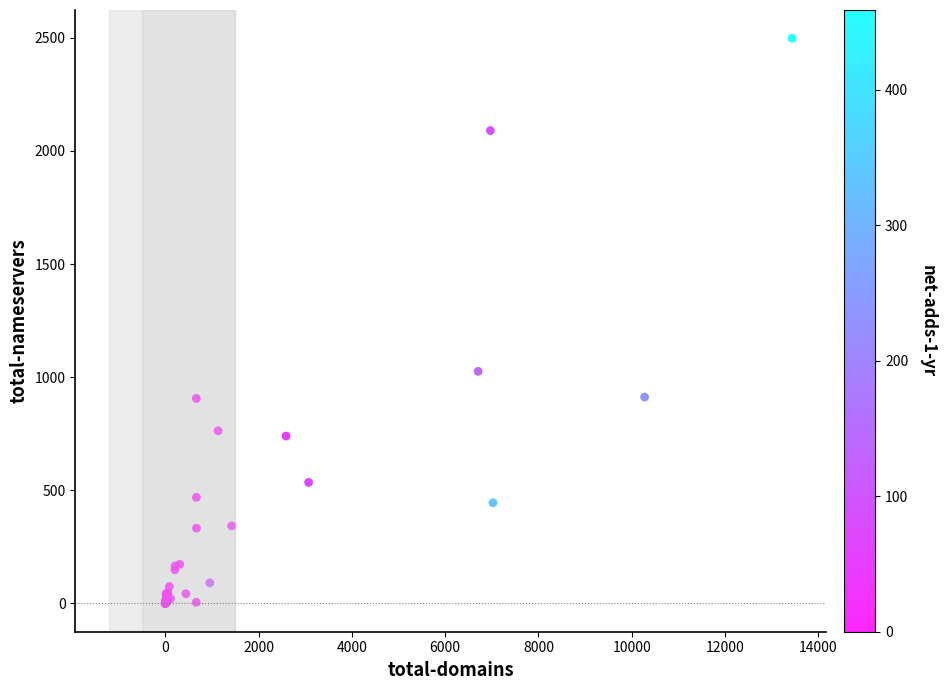

What Y value in the scatter plot is closest to 1249?

1026